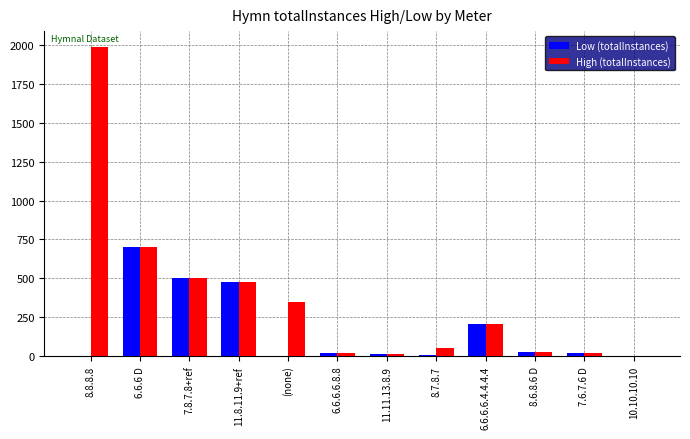

What is the highest value of the Low (totalInstances) series?

699